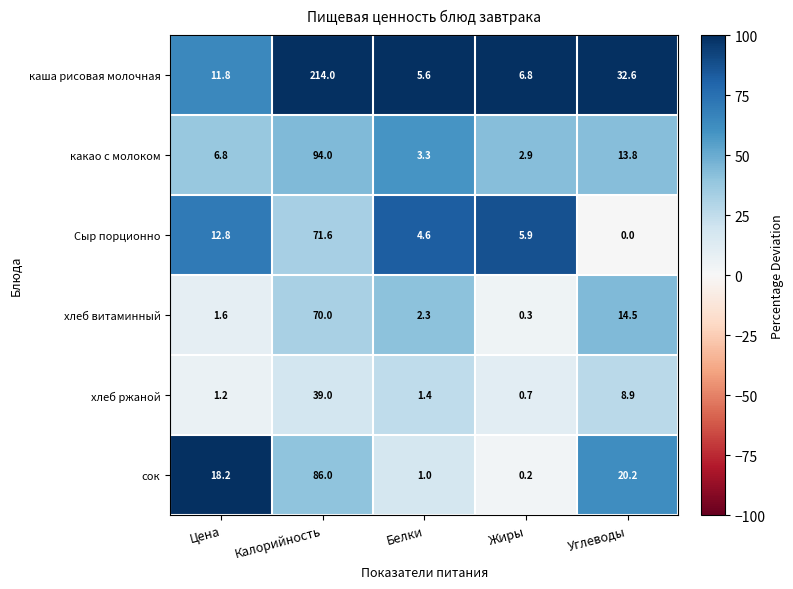

The сок series shows 18.2 at Цена. True or false?

True